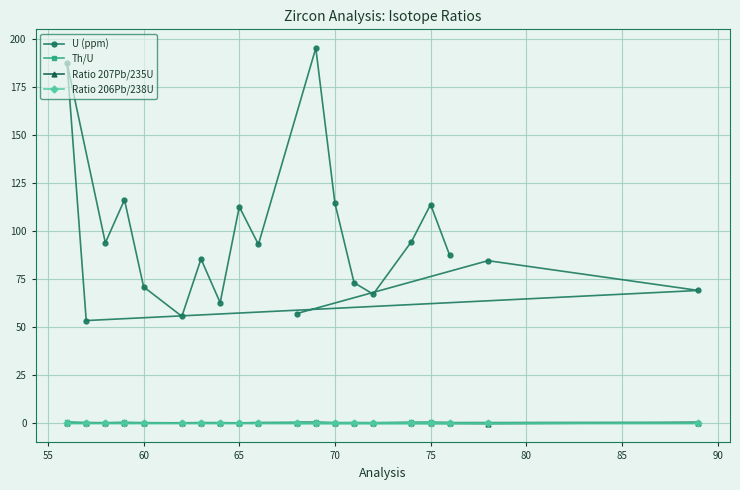

How many lines are shown in the chart?

4